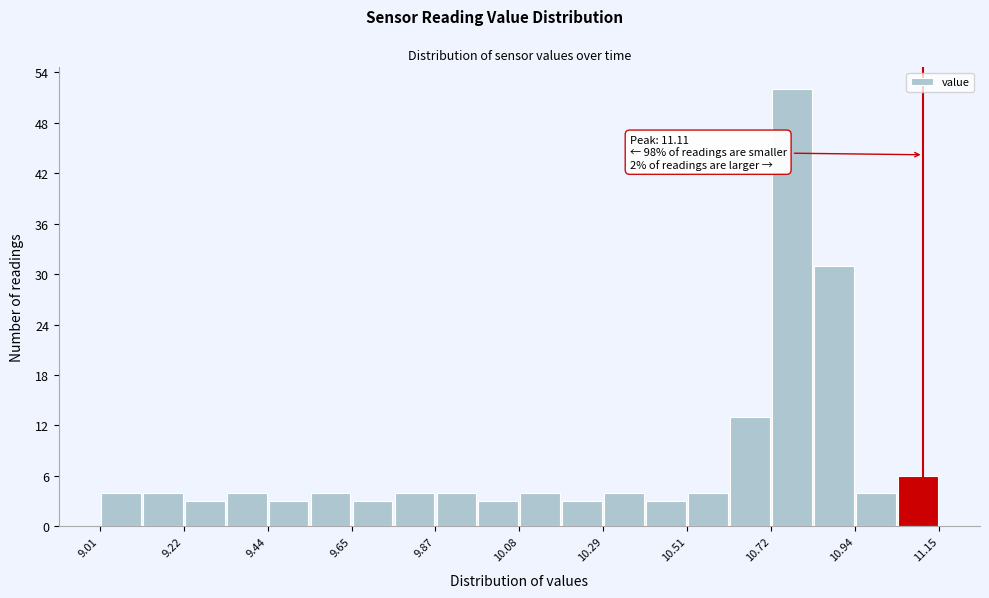

Read against the x-axis, roughly where is the centre of the tallest bar?

10.80